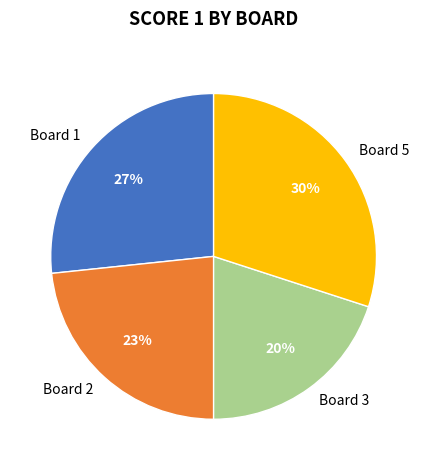

To the nearest percent, what is the combined percentage of Board 5 and Board 2?

53%